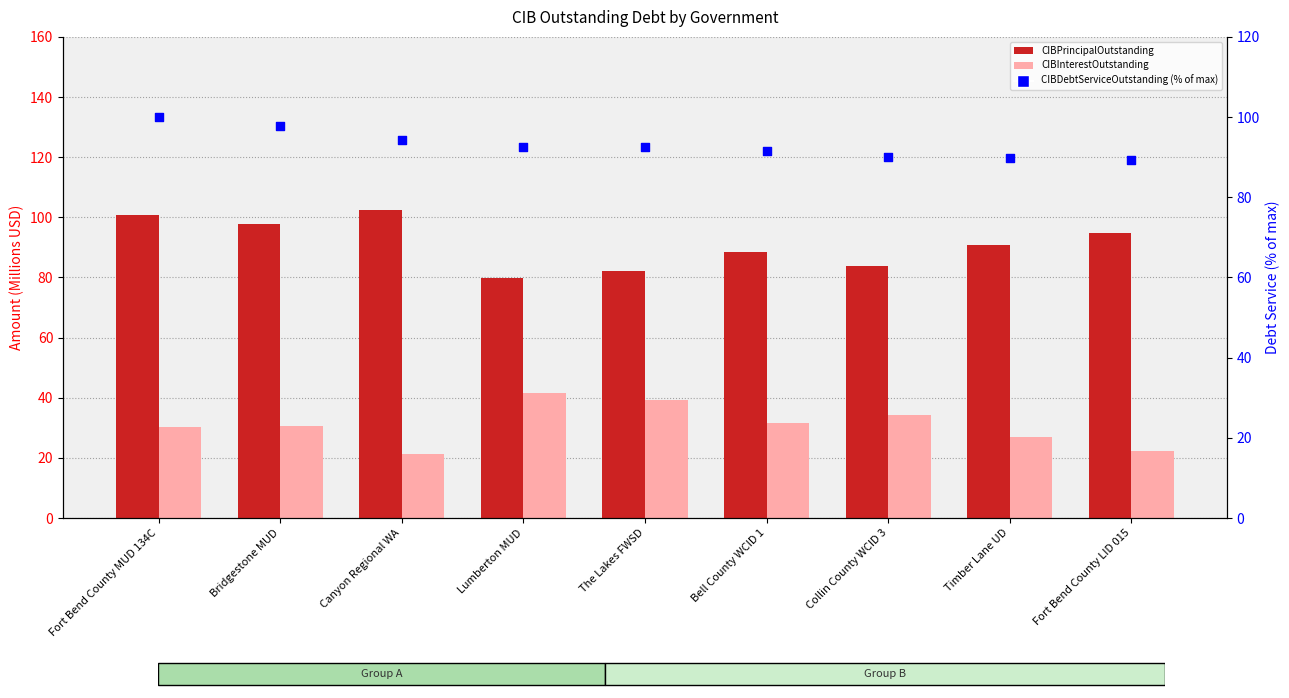

Which series reaches the maximum Y coordinate?

CIBPrincipalOutstanding